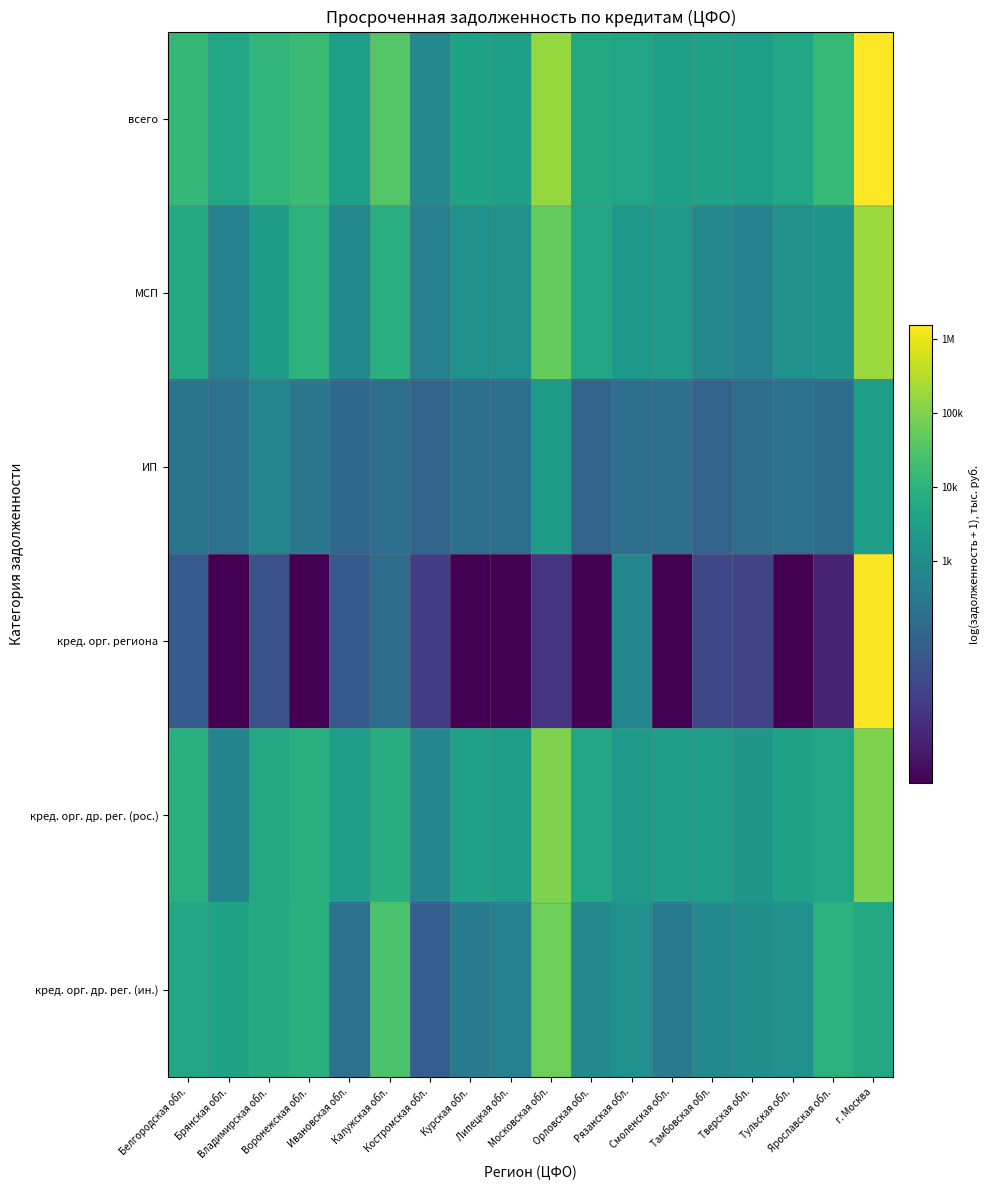

What is the total value across all series at Рязанская обл.?

42.7